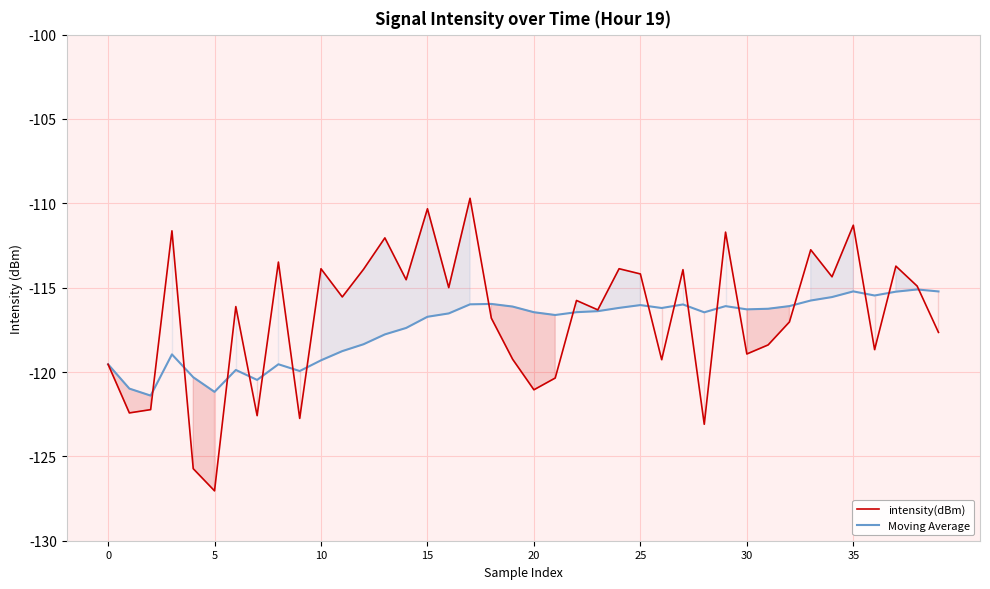

What is the total value across all series at 21?

-237.0